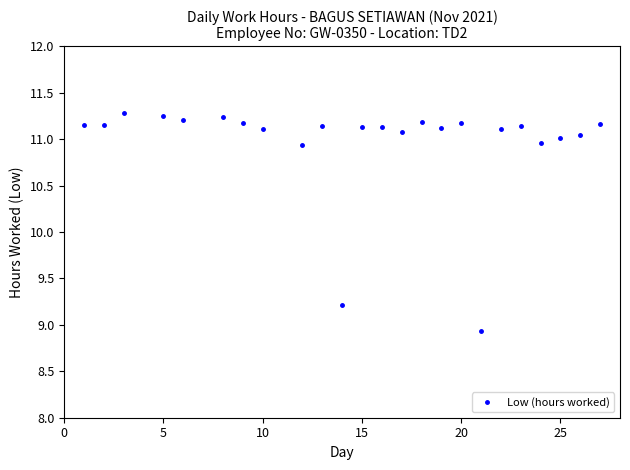

Does the chart display data point markers on the line(s)?

Yes